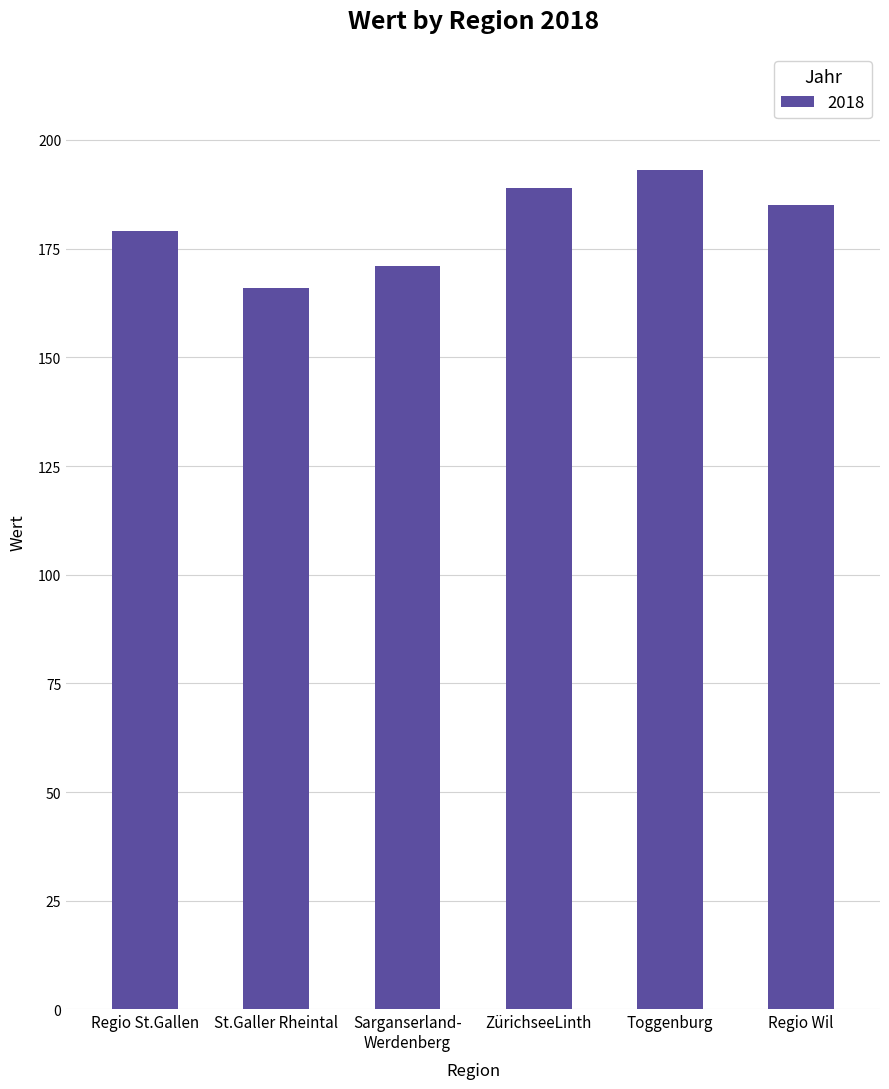

What is the maximum value shown in the chart?

193